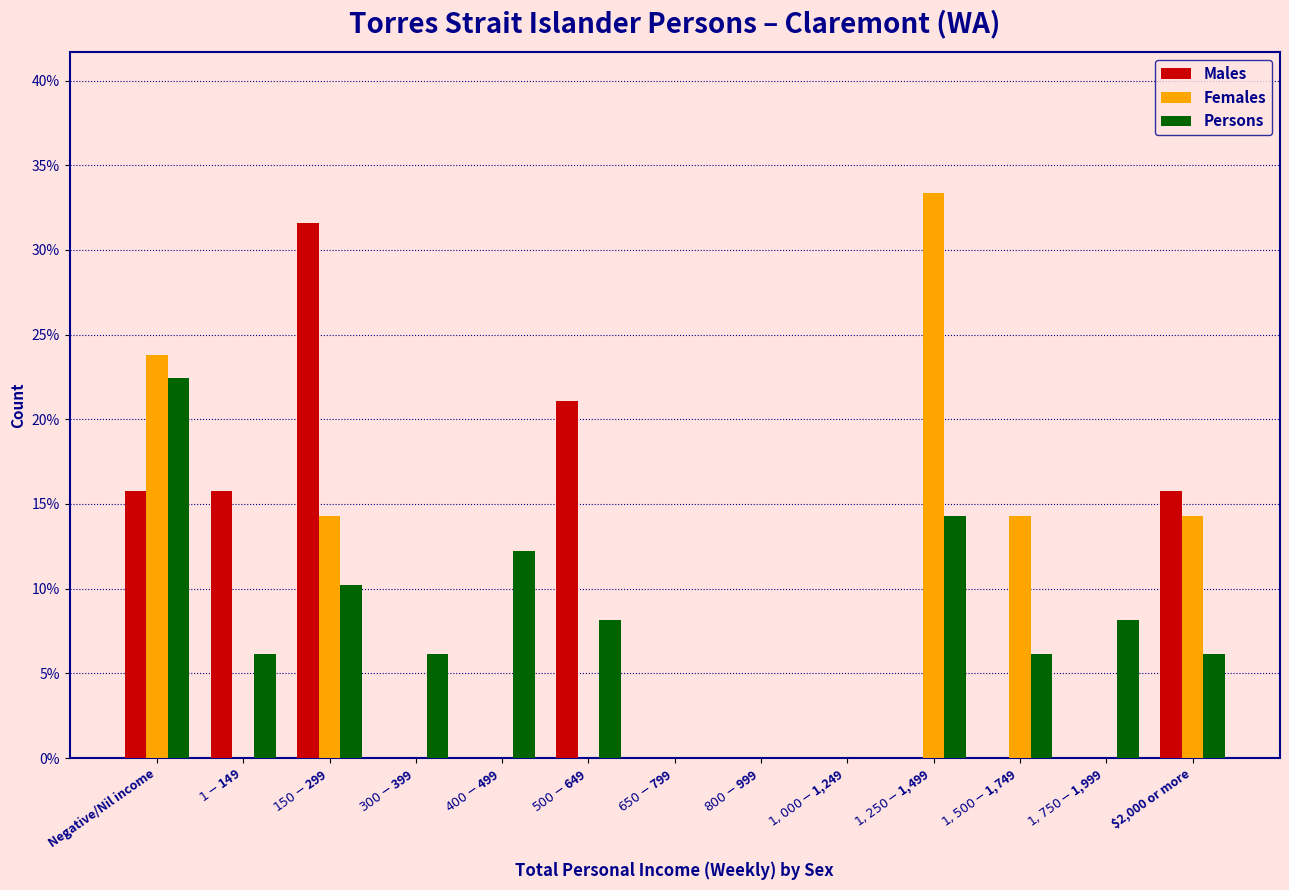

Which category has the highest value in the Persons series?

Negative/Nil income